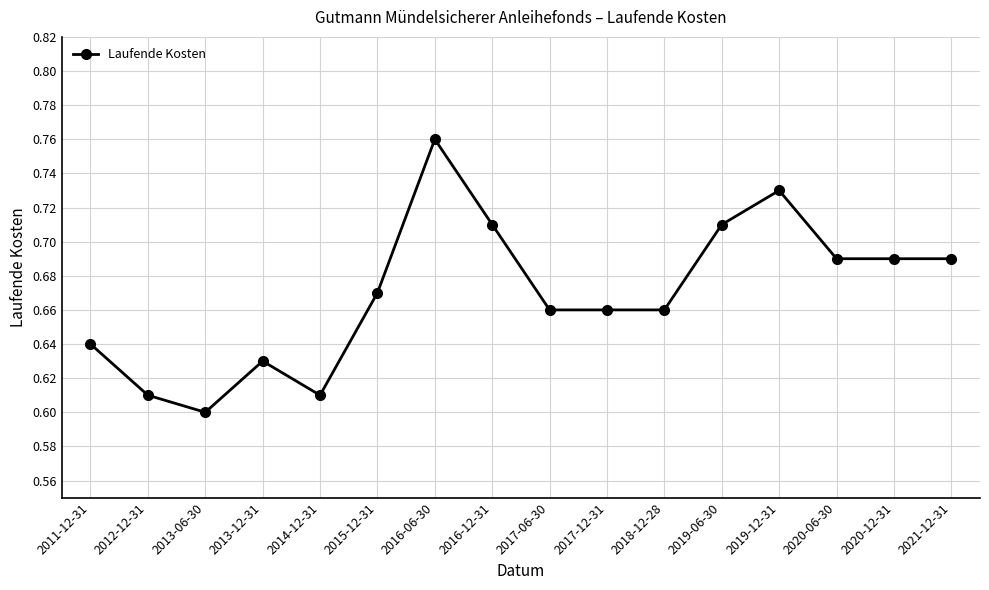

What is the label of the 13th point from the left?

2019-12-31